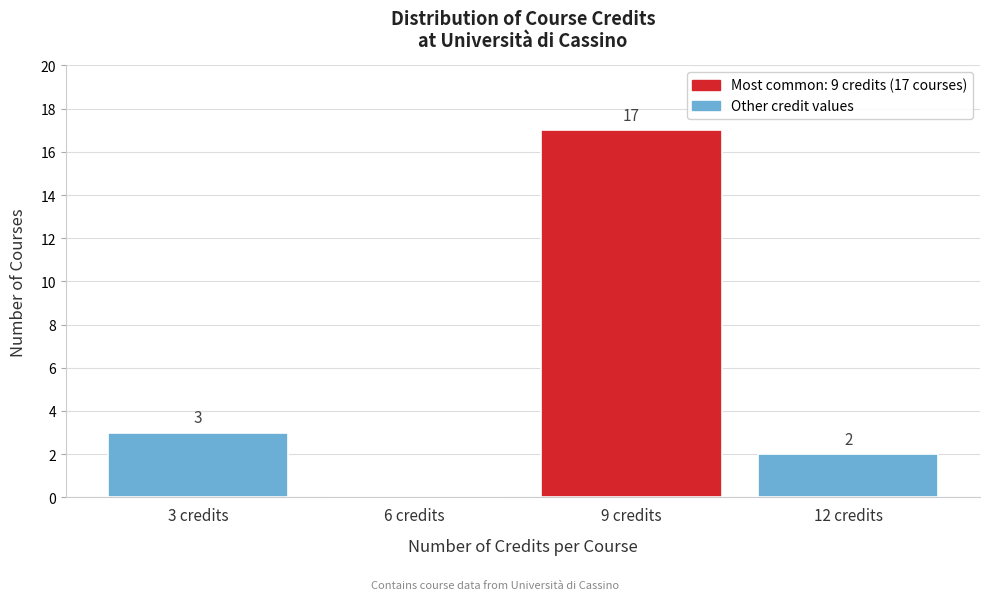

Reading left to right, what are all the values shown in this chart?

3 credits=3	6 credits=0	9 credits=17	12 credits=2